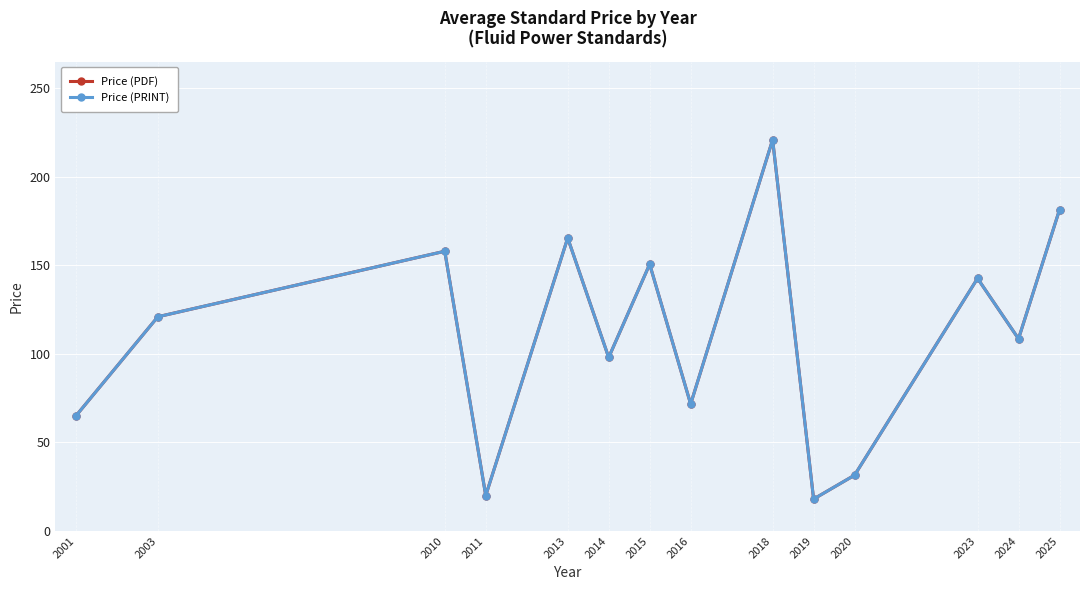

True or false: Price (PDF) and Price (PRINT) intersect in this chart.

False